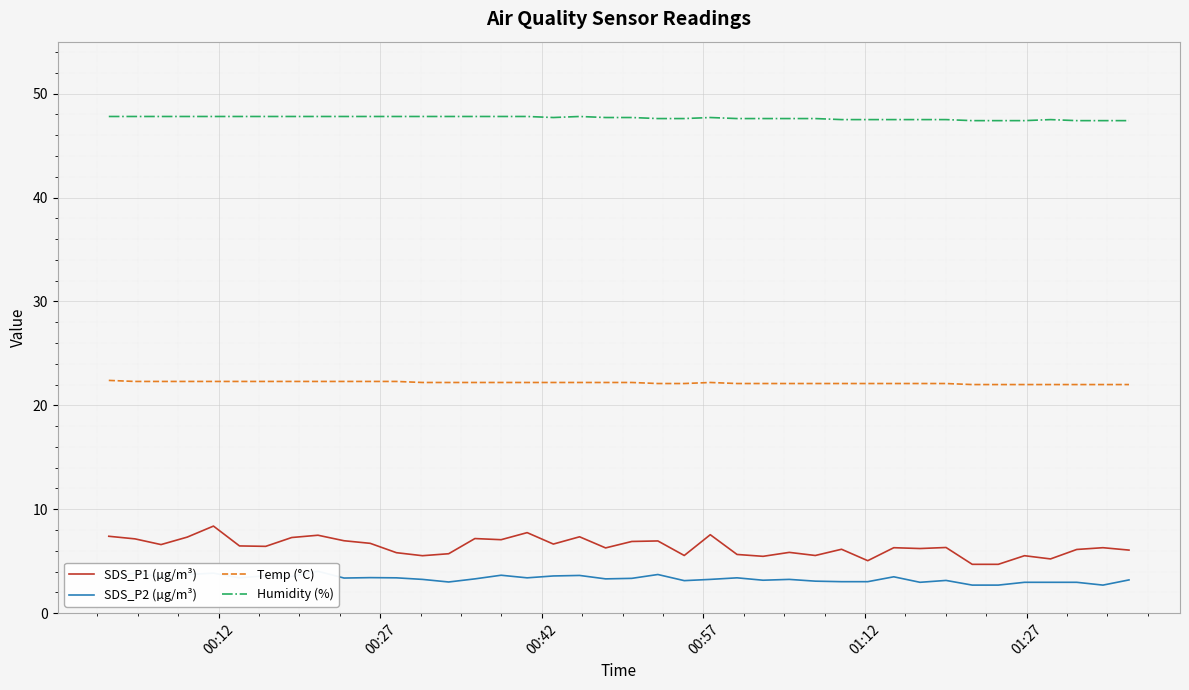

Reading left to right, transcribe all the data shown in this chart.

SDS_P1 (µg/m³): 7.4	7.2	6.6	7.3	8.4	6.5	6.4	7.3	7.5	7.0	6.7	5.8	5.5	5.7	7.2	7.1	7.8	6.7	7.3	6.3	6.9	7.0	5.5	7.5	5.7	5.5	5.8	5.5	6.2	5.0	6.3	6.2	6.3	4.7	4.7	5.5	5.2	6.1	6.3	6.1
SDS_P2 (µg/m³): 3.6	3.9	3.5	3.7	3.9	3.4	3.6	3.5	4.0	3.4	3.4	3.4	3.2	3.0	3.3	3.6	3.4	3.6	3.6	3.3	3.4	3.7	3.1	3.2	3.4	3.2	3.2	3.1	3.0	3.0	3.5	3.0	3.1	2.7	2.7	3.0	3.0	3.0	2.7	3.2
Temp (°C): 22.4	22.3	22.3	22.3	22.3	22.3	22.3	22.3	22.3	22.3	22.3	22.3	22.2	22.2	22.2	22.2	22.2	22.2	22.2	22.2	22.2	22.1	22.1	22.2	22.1	22.1	22.1	22.1	22.1	22.1	22.1	22.1	22.1	22.0	22.0	22.0	22.0	22.0	22.0	22.0
Humidity (%): 47.8	47.8	47.8	47.8	47.8	47.8	47.8	47.8	47.8	47.8	47.8	47.8	47.8	47.8	47.8	47.8	47.8	47.7	47.8	47.7	47.7	47.6	47.6	47.7	47.6	47.6	47.6	47.6	47.5	47.5	47.5	47.5	47.5	47.4	47.4	47.4	47.5	47.4	47.4	47.4